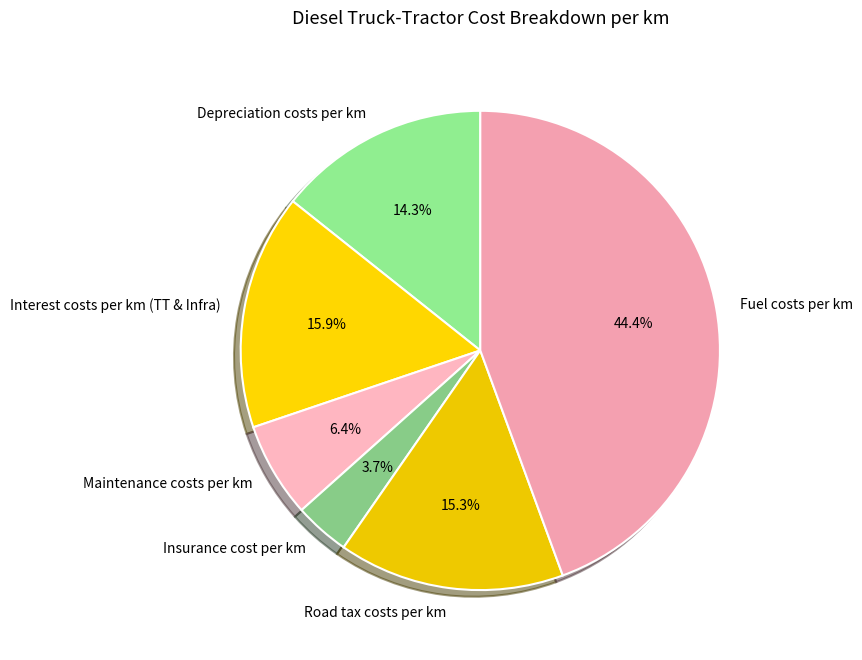

Is Road tax costs per km the majority of the pie?

No